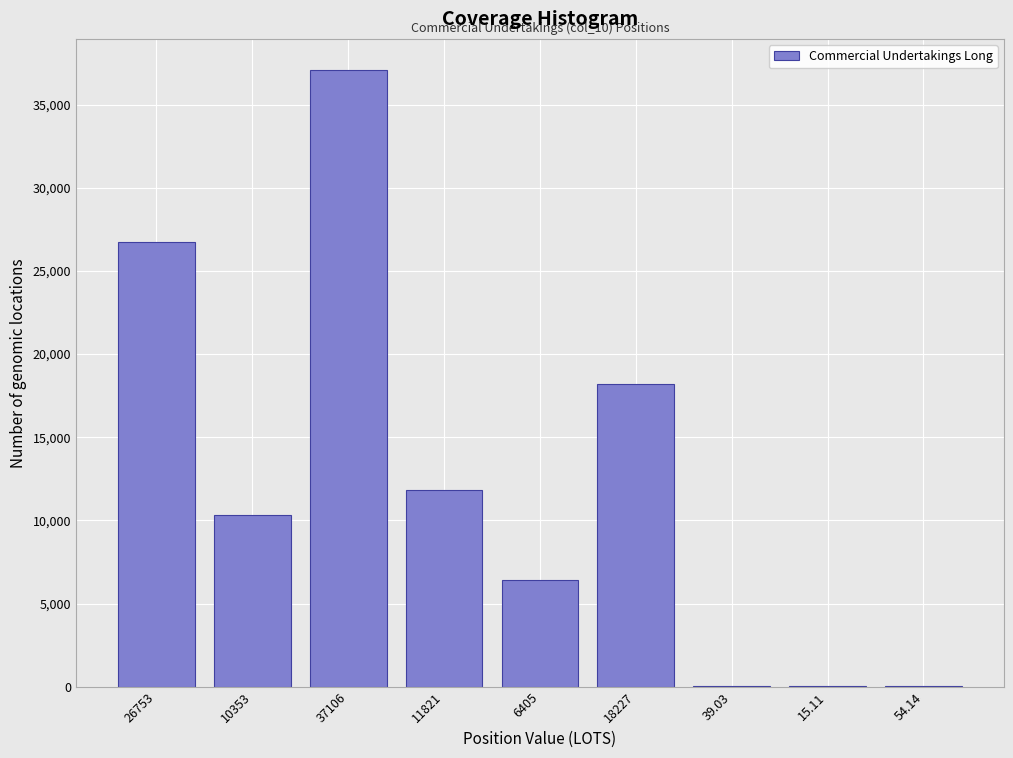

What is the sum of all values?

110773.3